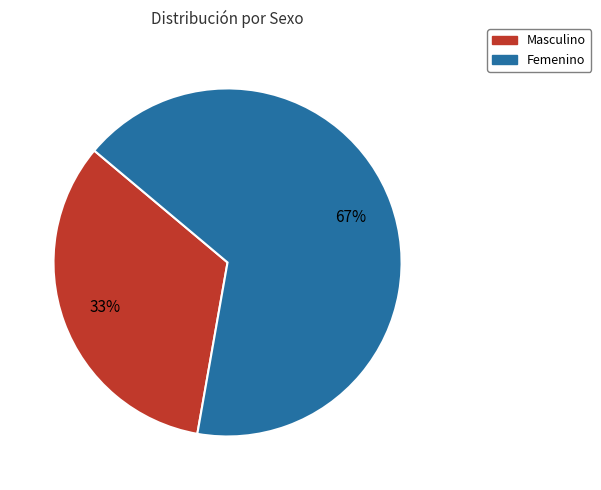

To the nearest percent, what percentage of the pie is Femenino?

67%